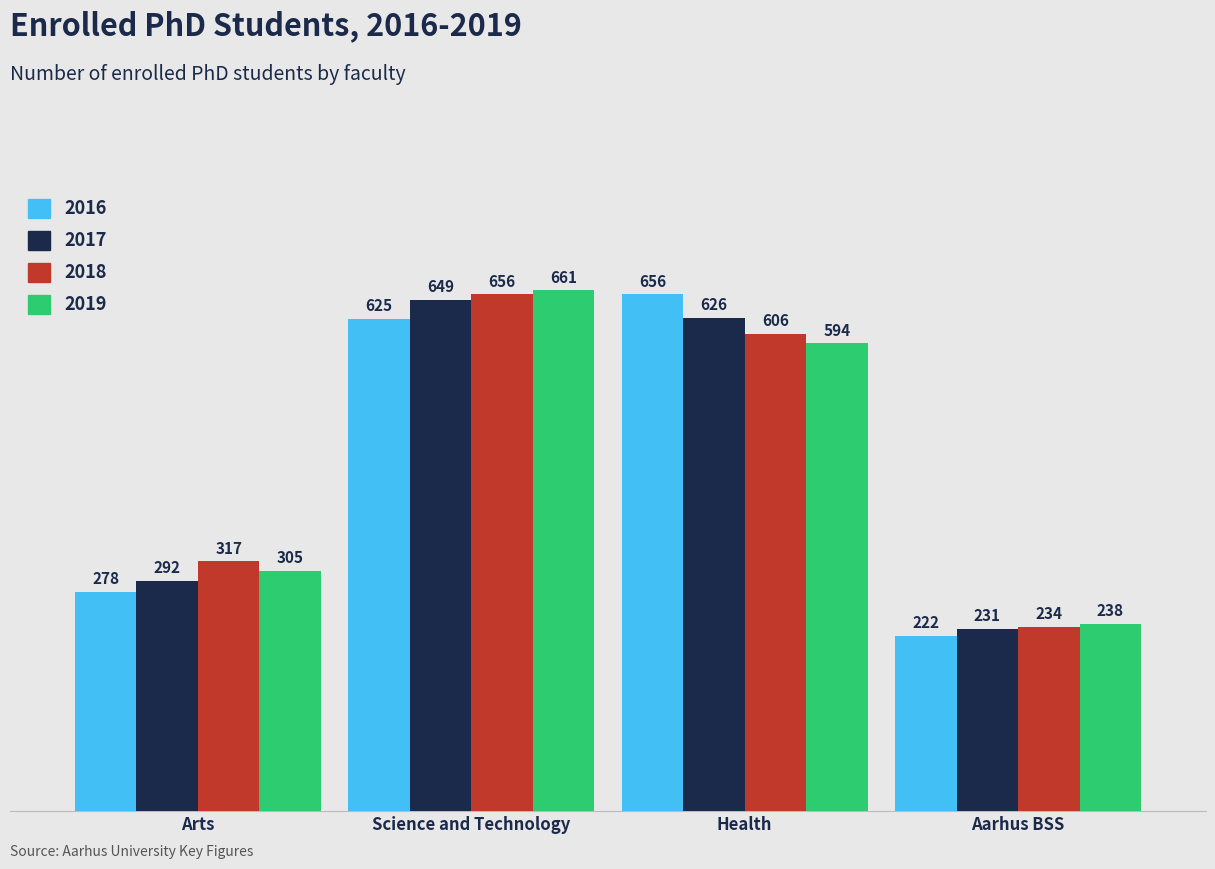

Reading left to right, list all the values displayed in this chart.

2016: Arts=278	Science and Technology=625	Health=656	Aarhus BSS=222
2017: Arts=292	Science and Technology=649	Health=626	Aarhus BSS=231
2018: Arts=317	Science and Technology=656	Health=606	Aarhus BSS=234
2019: Arts=305	Science and Technology=661	Health=594	Aarhus BSS=238